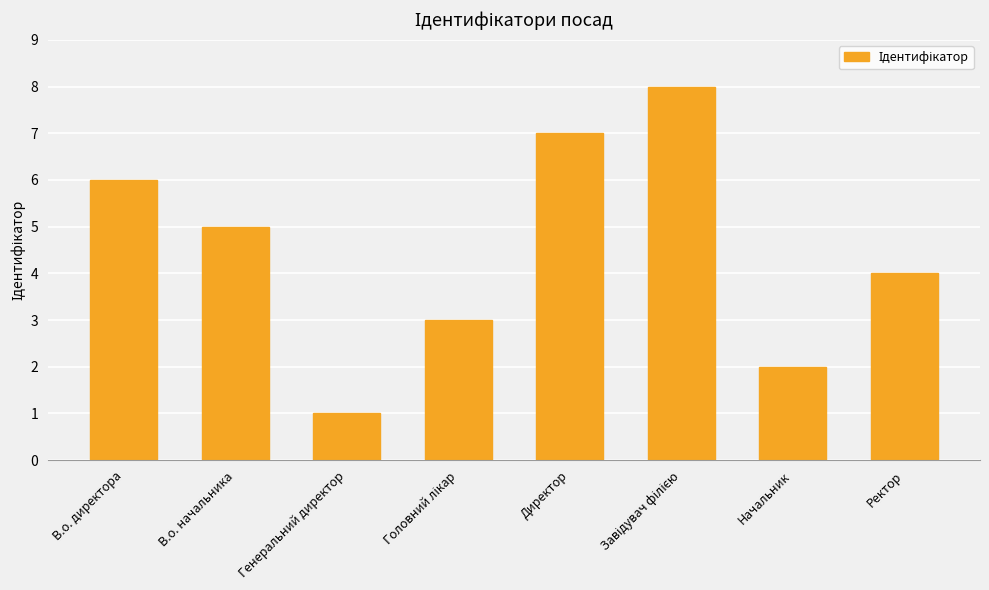

The value at В.о. директора is 8. True or false?

False